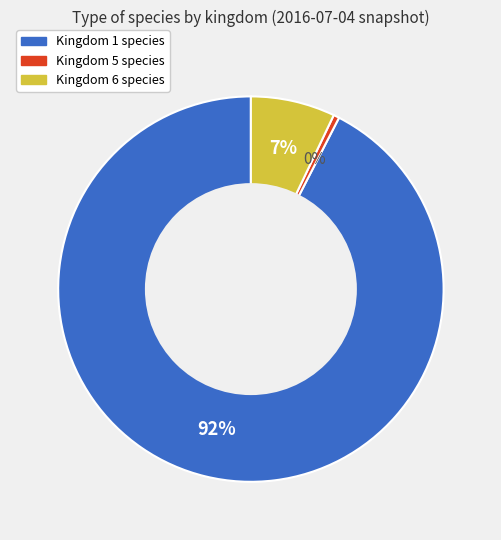

Combined, do Kingdom 5 and Kingdom 1 account for over 50%?

Yes